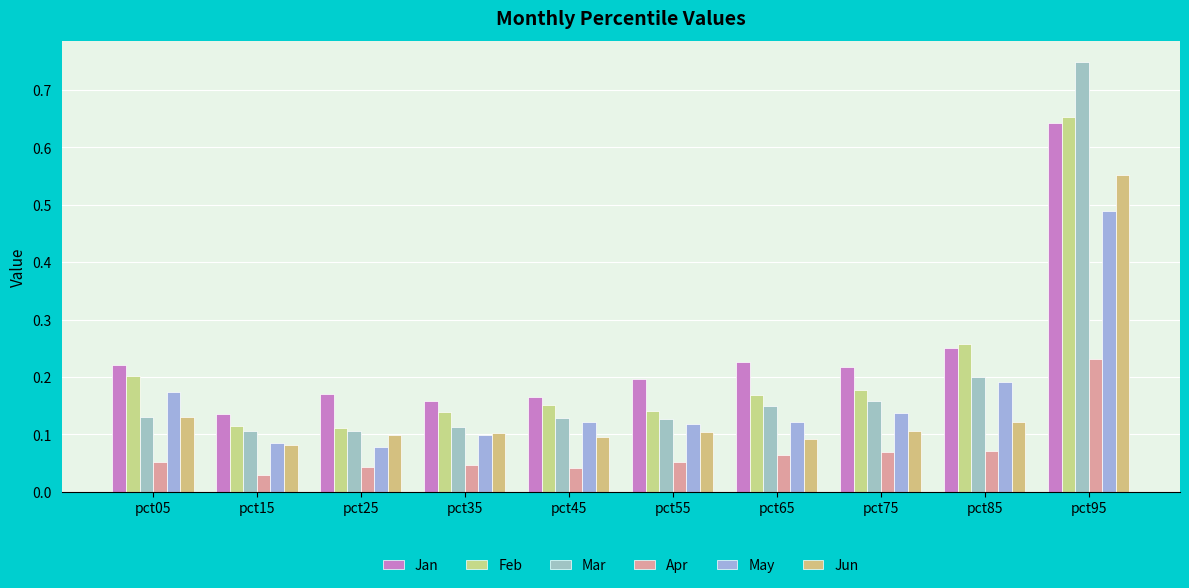

What is the average value of the Jun series?

0.1